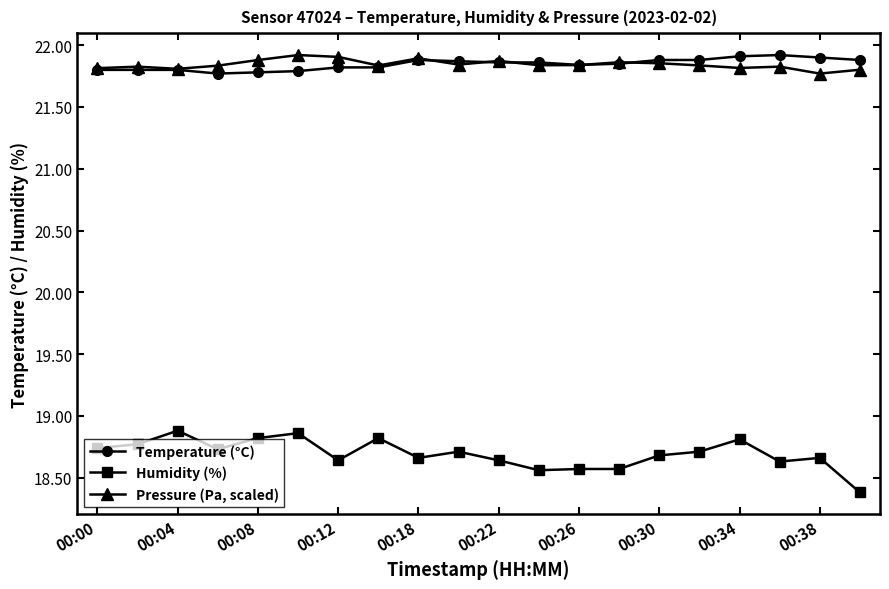

True or false: Temperature (°C) and Humidity (%) cross at least once.

False